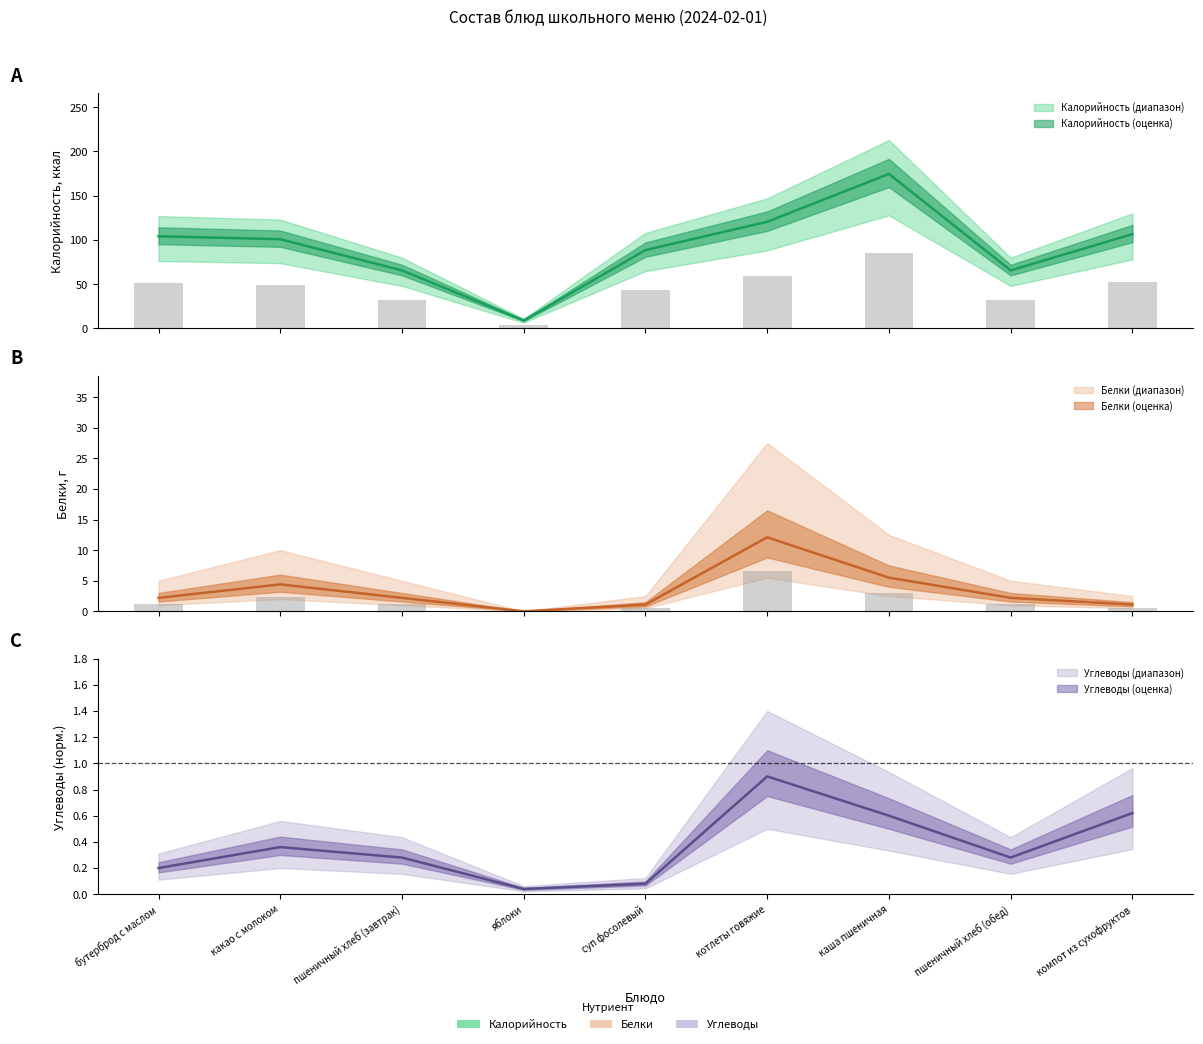

What is the label of the 5th bar from the left?

суп фосолевый